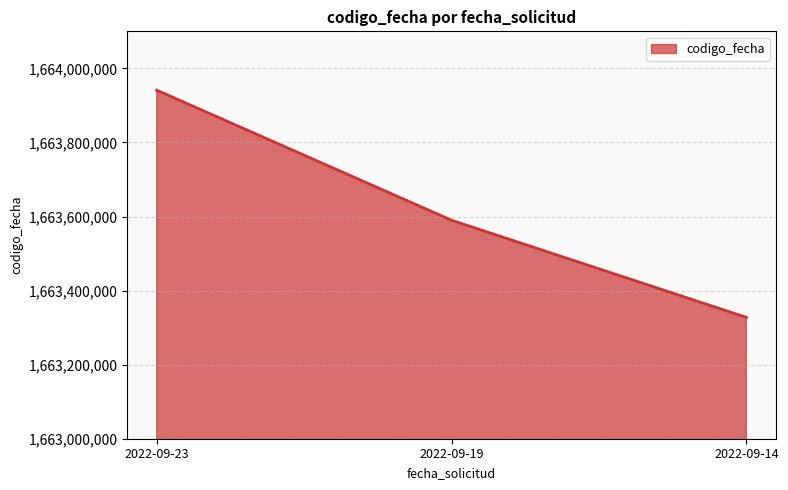

Count the values in the range 1663327660 to 1663941079.

3